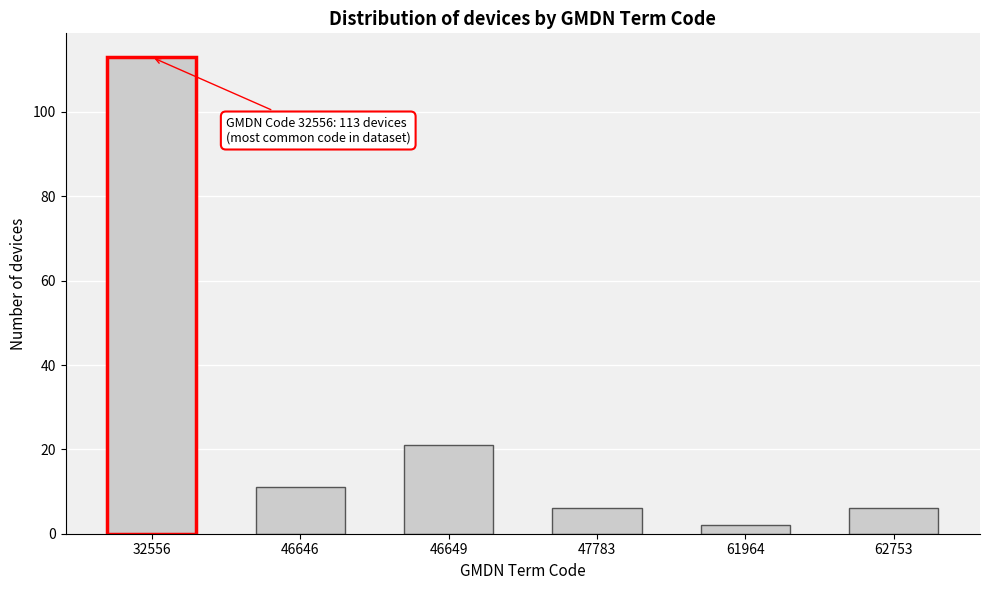

Reading right to left, extract all data points from this chart.

62753=6	61964=2	47783=6	46649=21	46646=11	32556=113